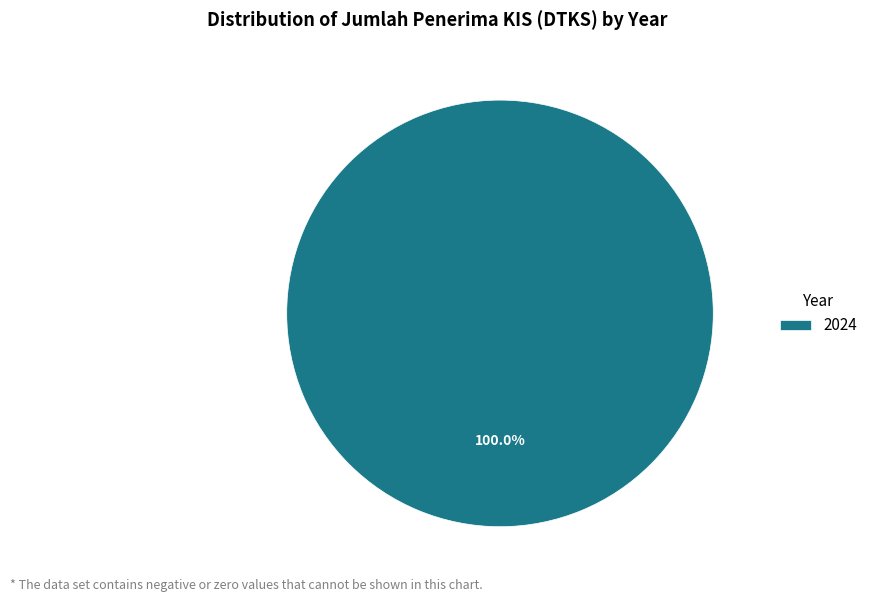

Rank the categories by value from lowest to highest.

2024